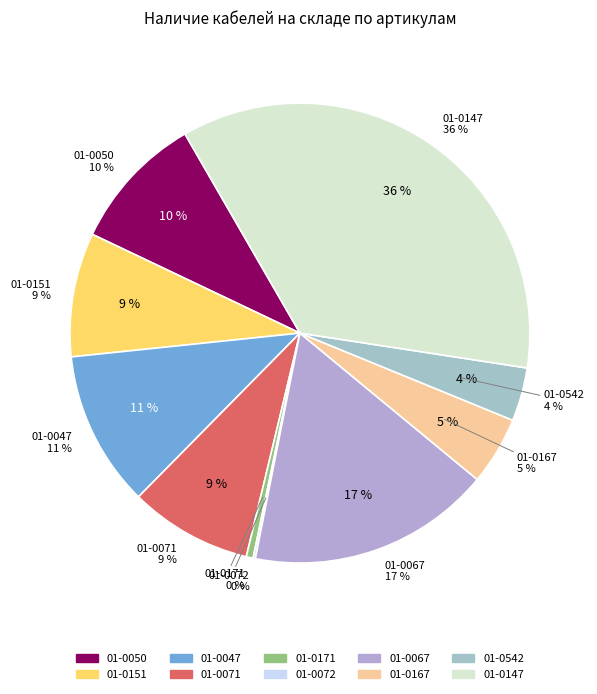

To the nearest percent, what is the average slice percentage?

10%